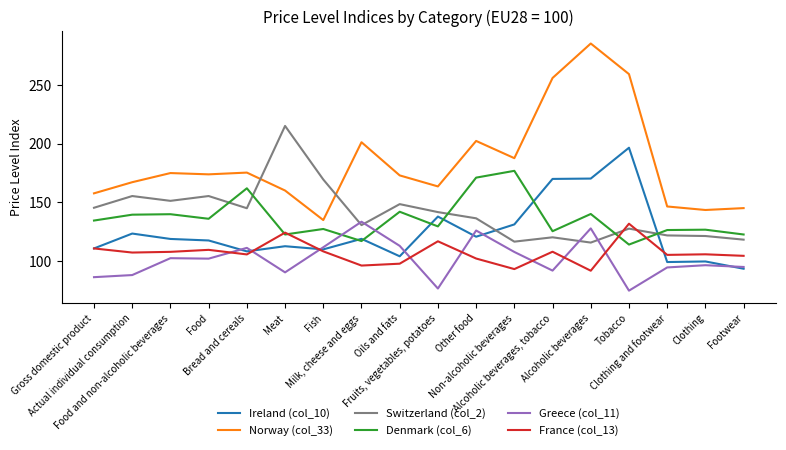

At which label does Denmark (col_6) reach its minimum?

Tobacco